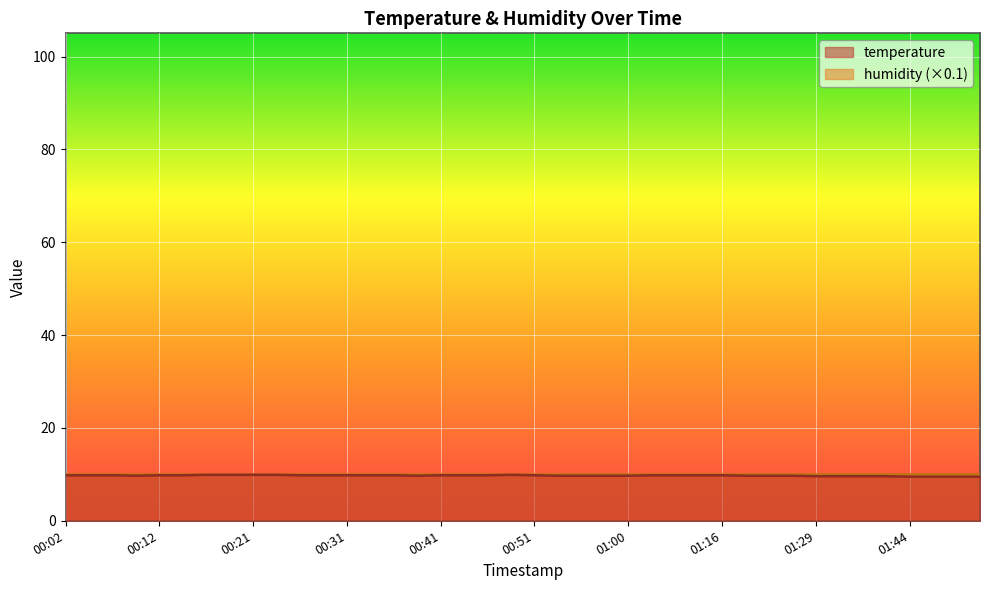

Which category has the lowest value across all series?

01:44